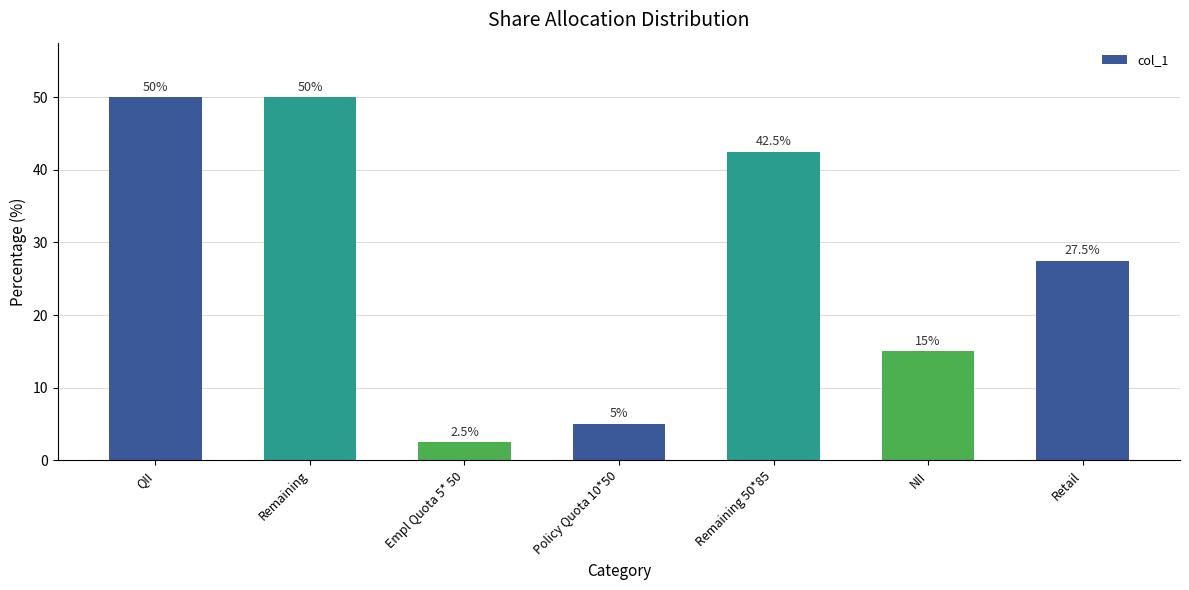

The value at NII is 15.0. True or false?

True